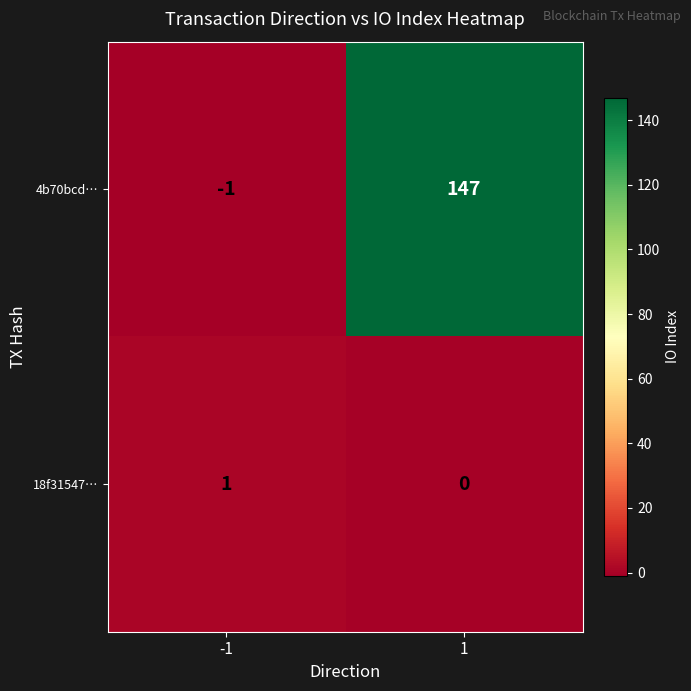

What is the difference between the 4b70bcd… values at -1 and 1?

148